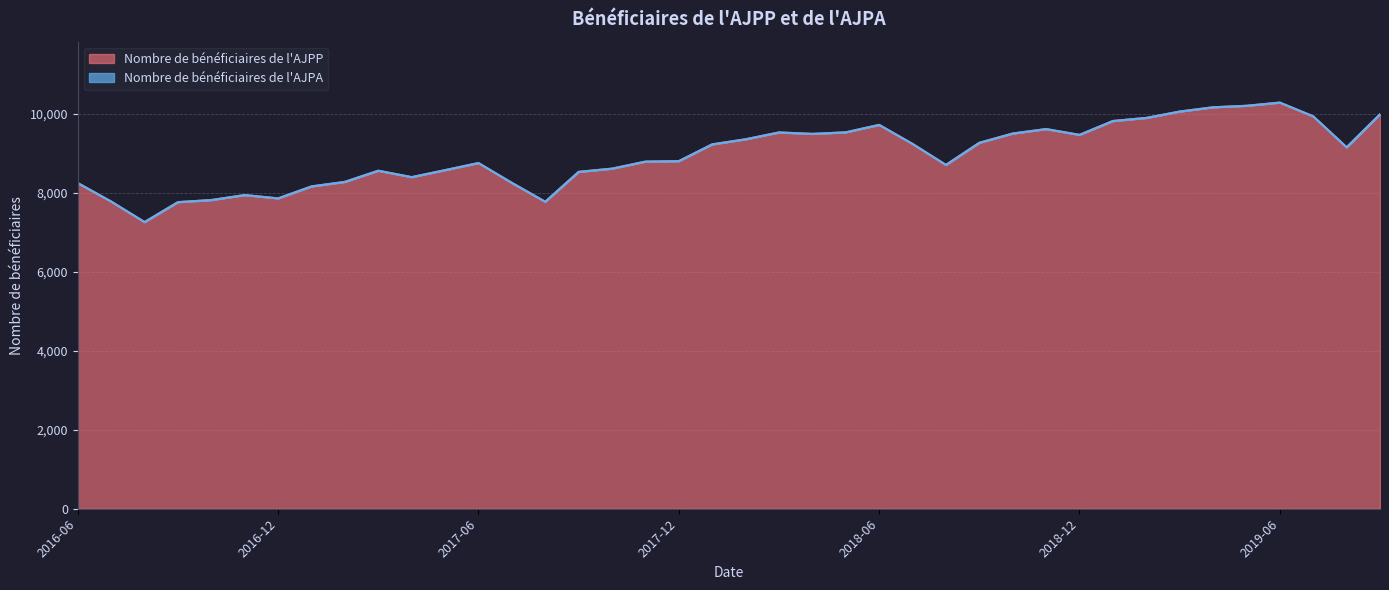

Reading left to right, transcribe all the data shown in this chart.

8245	7777	7257	7762	7815	7941	7857	8160	8275	8557	8395	8572	8752	8250	7771	8528	8610	8788	8800	9225	9353	9526	9490	9529	9718	9236	8704	9264	9499	9612	9465	9816	9894	10055	10163	10201	10282	9934	9150	9985